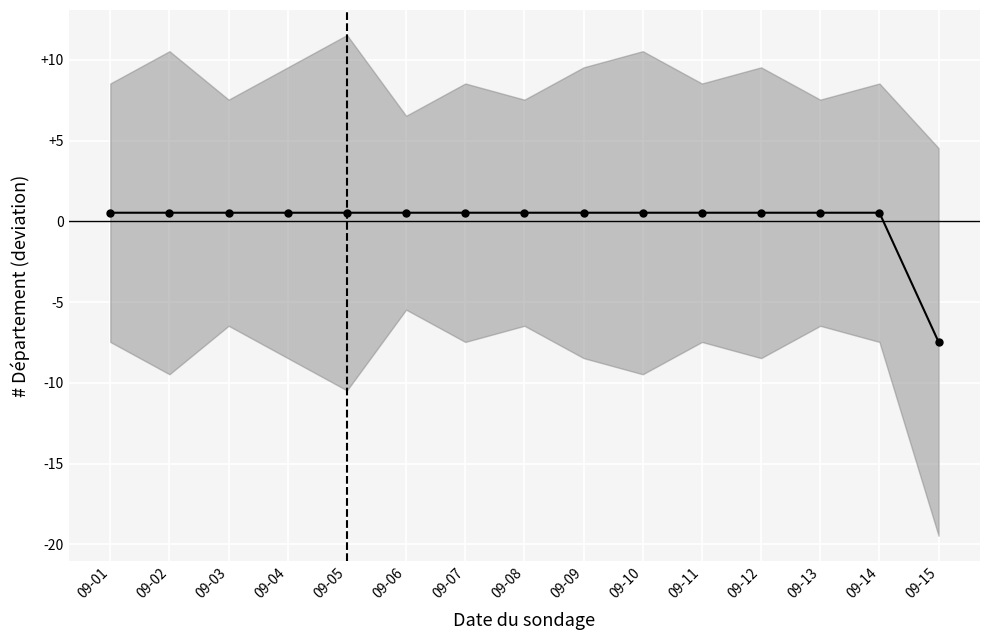

At which label is the value closest to -3?

09-01